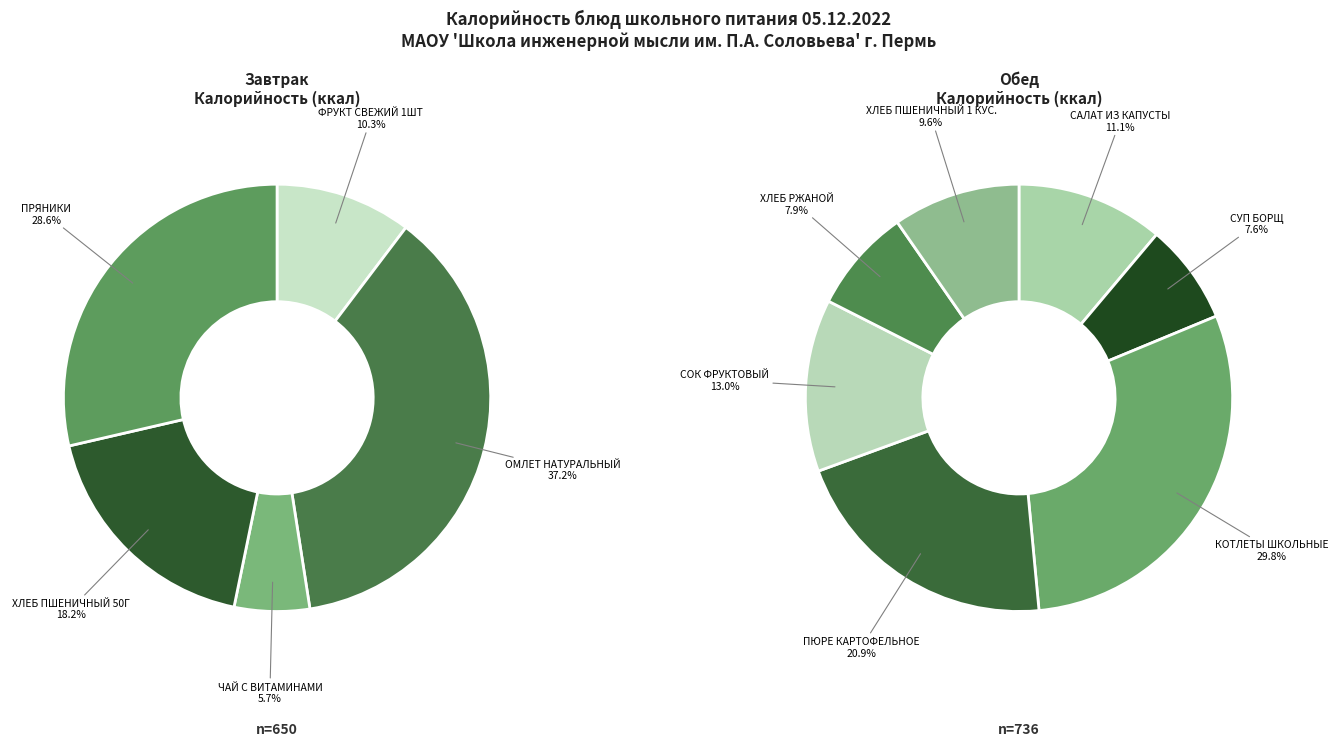

What is the largest slice in the pie chart?

ОМЛЕТ НАТУРАЛЬНЫЙ